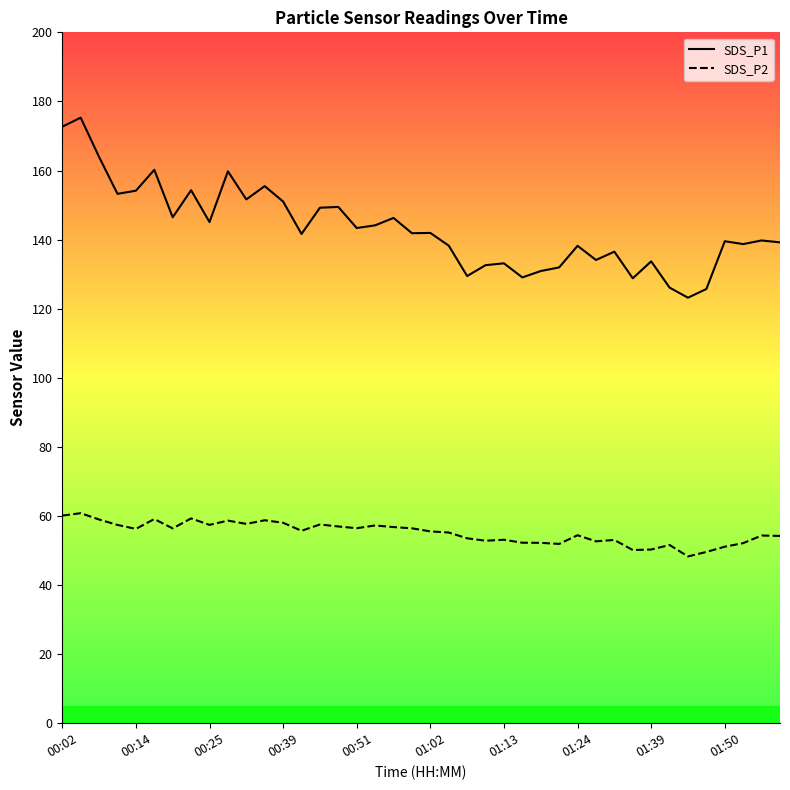

What is the difference between the maximum and minimum values in the SDS_P2 series?

12.5